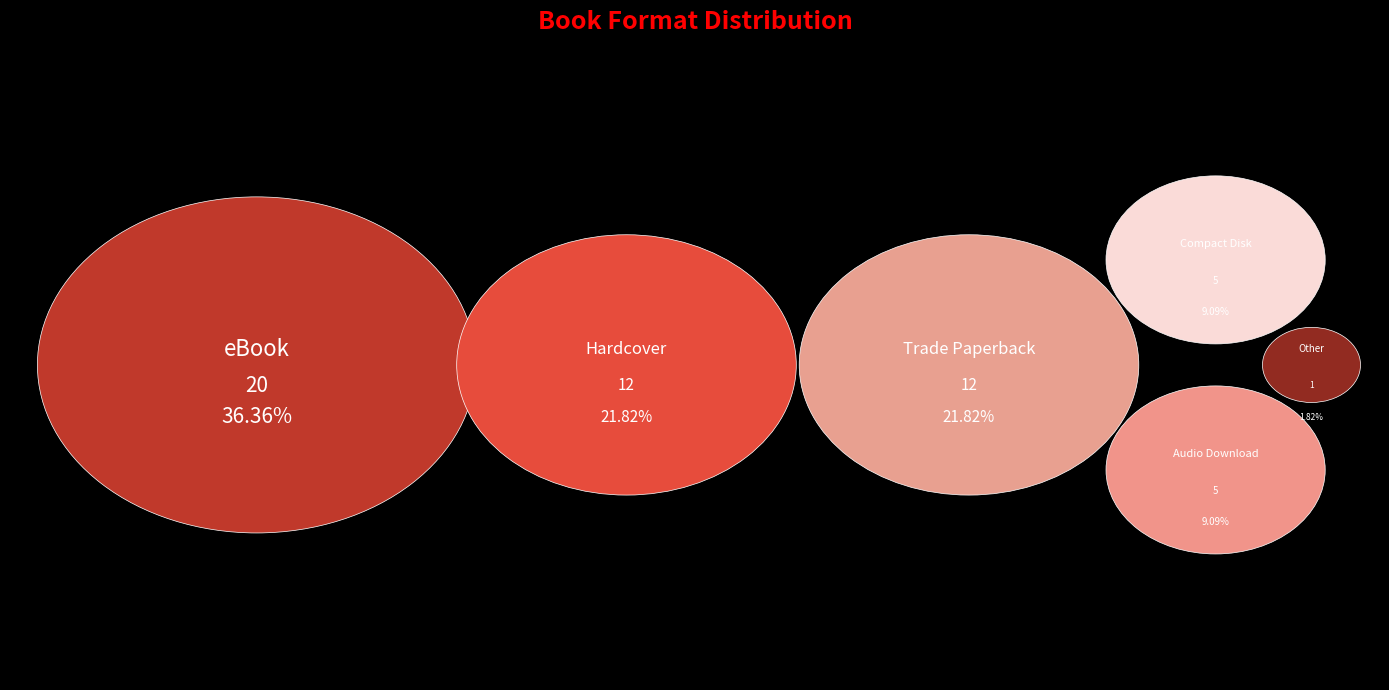

Which category has the smallest portion of the pie?

Other